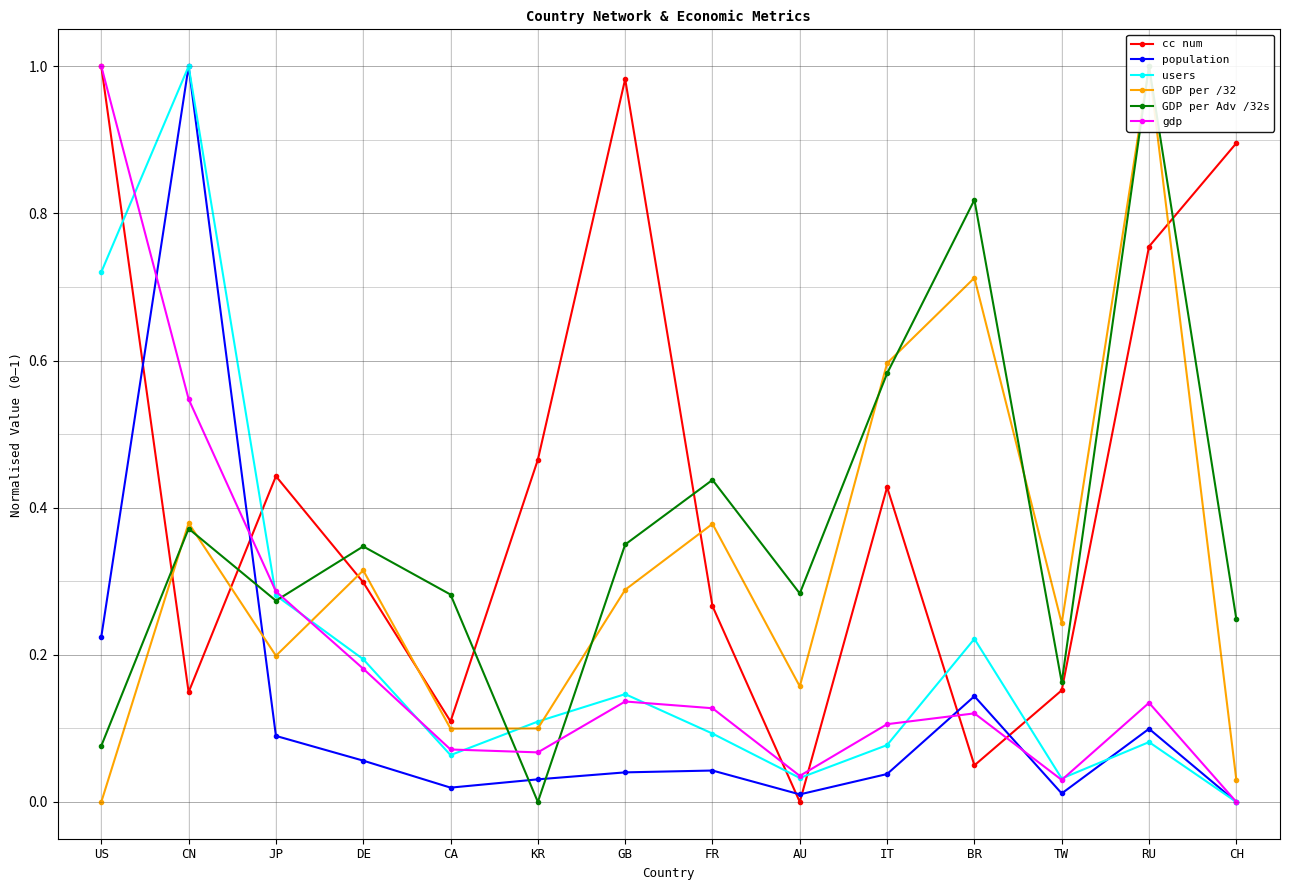

At how many categories does at least one series exceed 0?

14